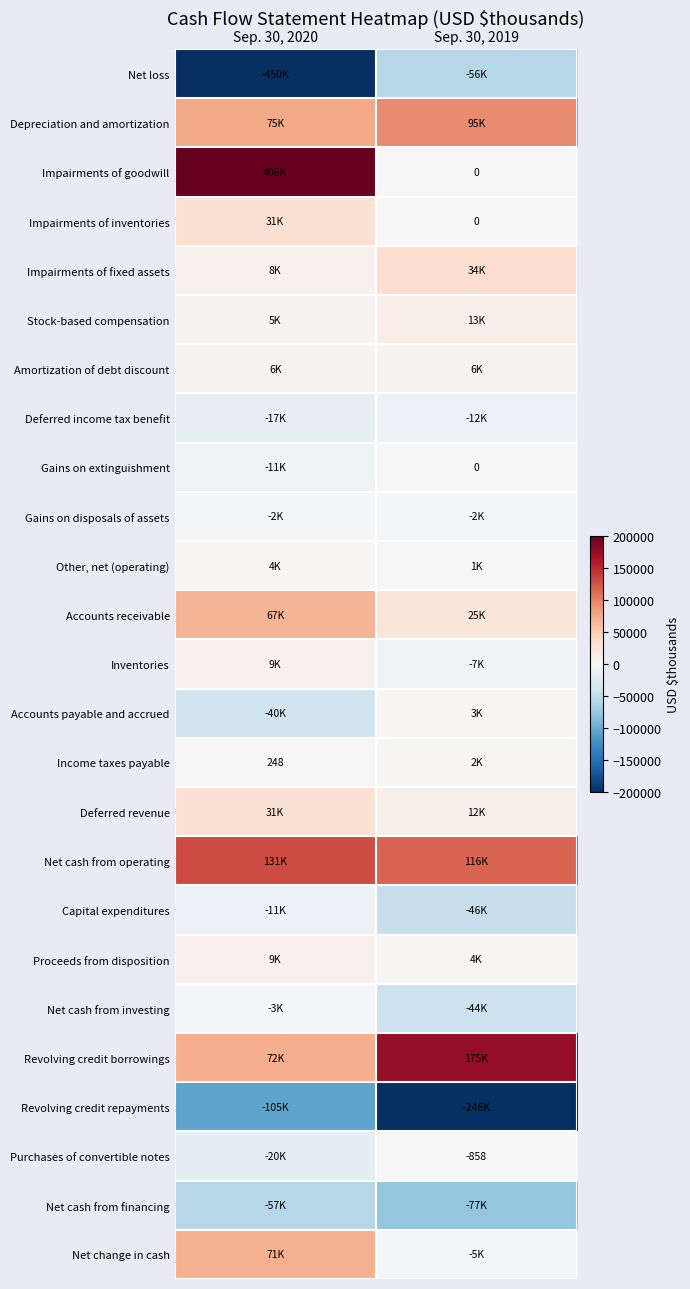

What is the total value across all series at Sep. 30, 2020?

255579